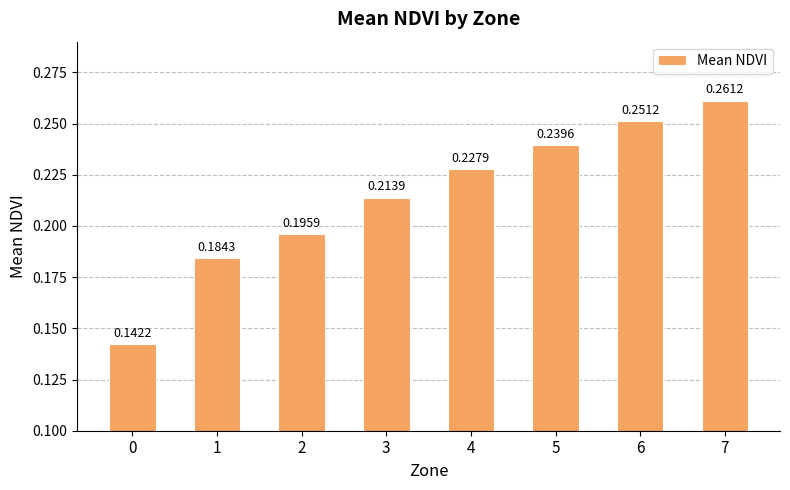

What is the sum of all values?

1.7